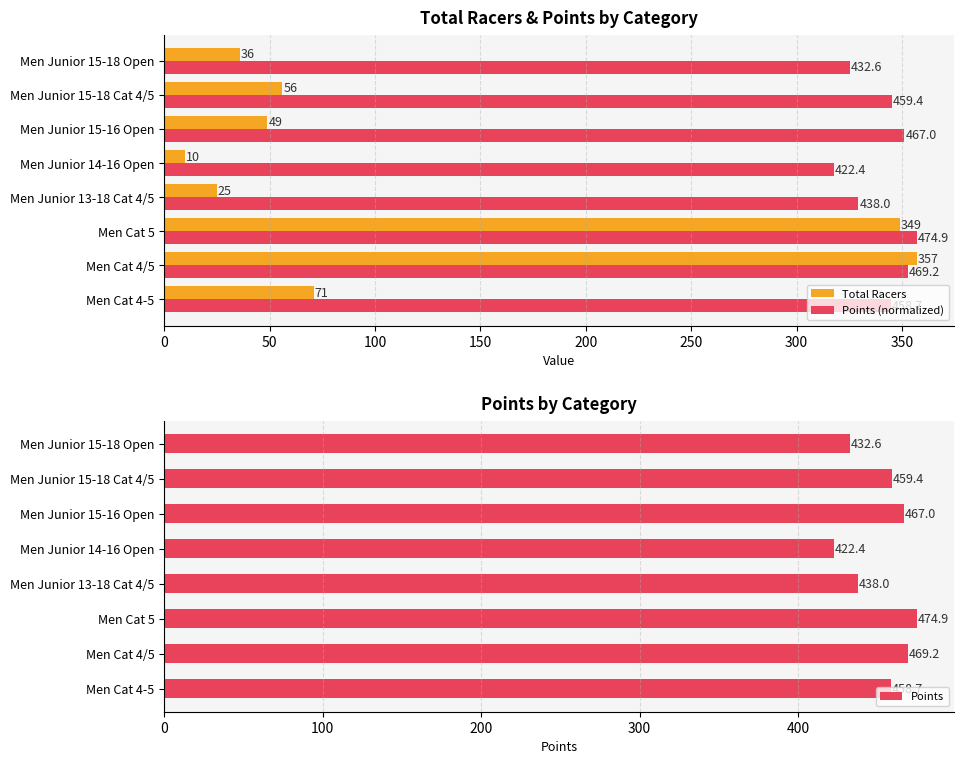

Rank the categories by Points (normalized) value from lowest to highest.

Men Junior 14-16 Open, Men Junior 15-18 Open, Men Junior 13-18 Cat 4/5, Men Cat 4-5, Men Junior 15-18 Cat 4/5, Men Junior 15-16 Open, Men Cat 4/5, Men Cat 5